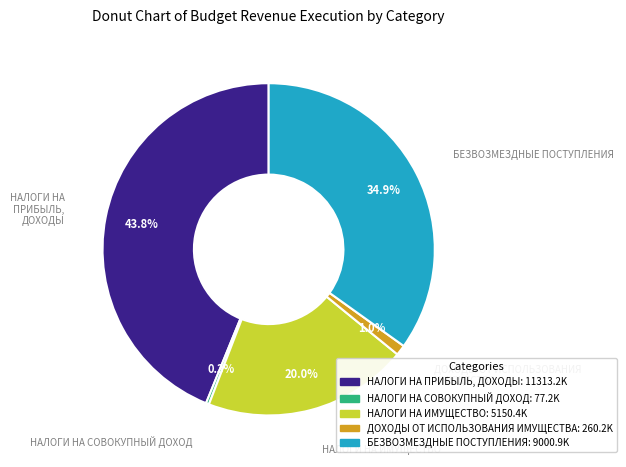

To the nearest percent, what percentage of the pie is ДОХОДЫ ОТ ИСПОЛЬЗОВАНИЯ ИМУЩЕСТВА?

1%